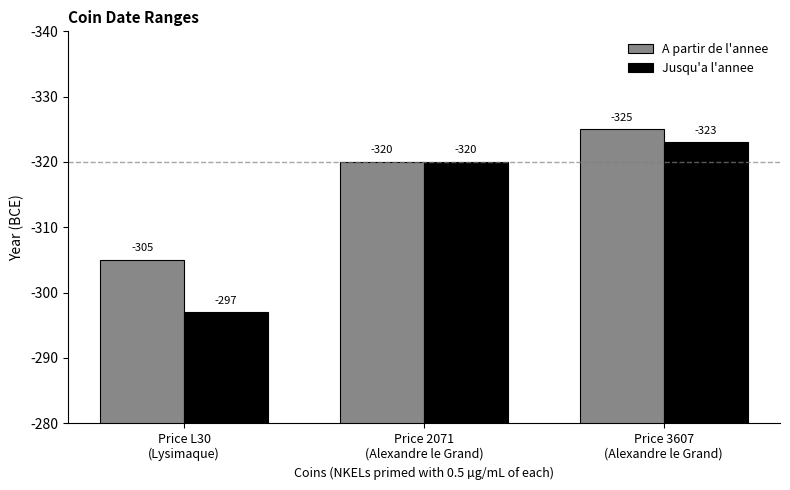

What are all the series names shown in the legend?

A partir de l'annee, Jusqu'a l'annee